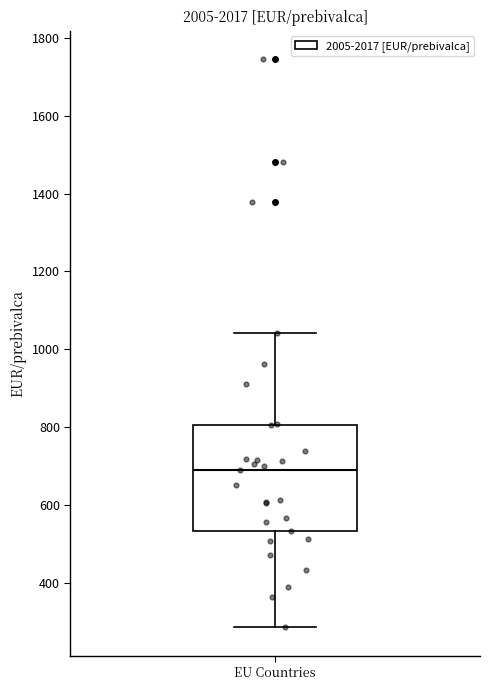

Where does the upper whisker of the box for EU Countries end on the y-axis? The values are not printed on the chart, so give them approximately, as read against the axis.

1040